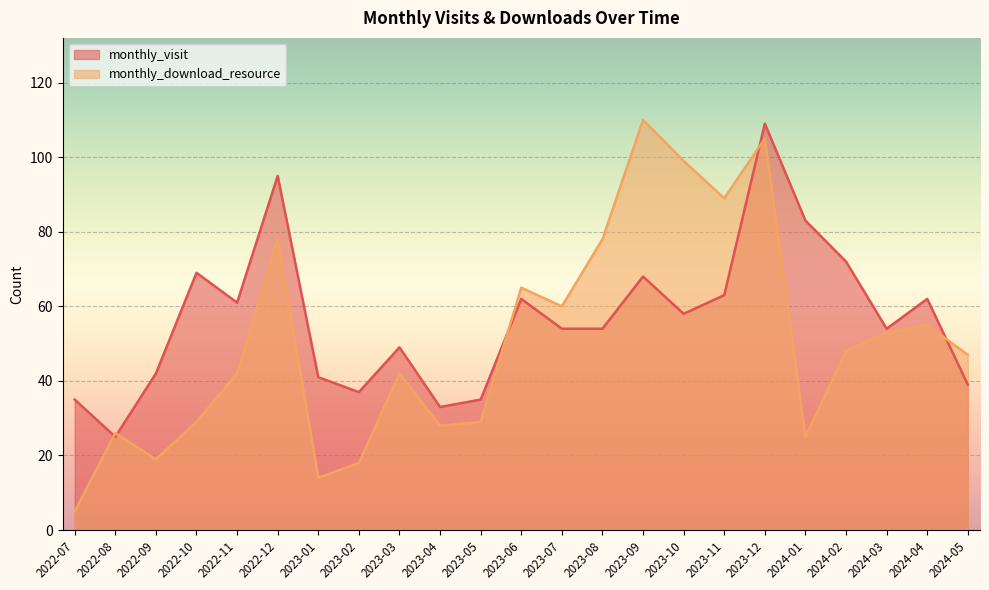

How many distinct data groups are displayed?

2